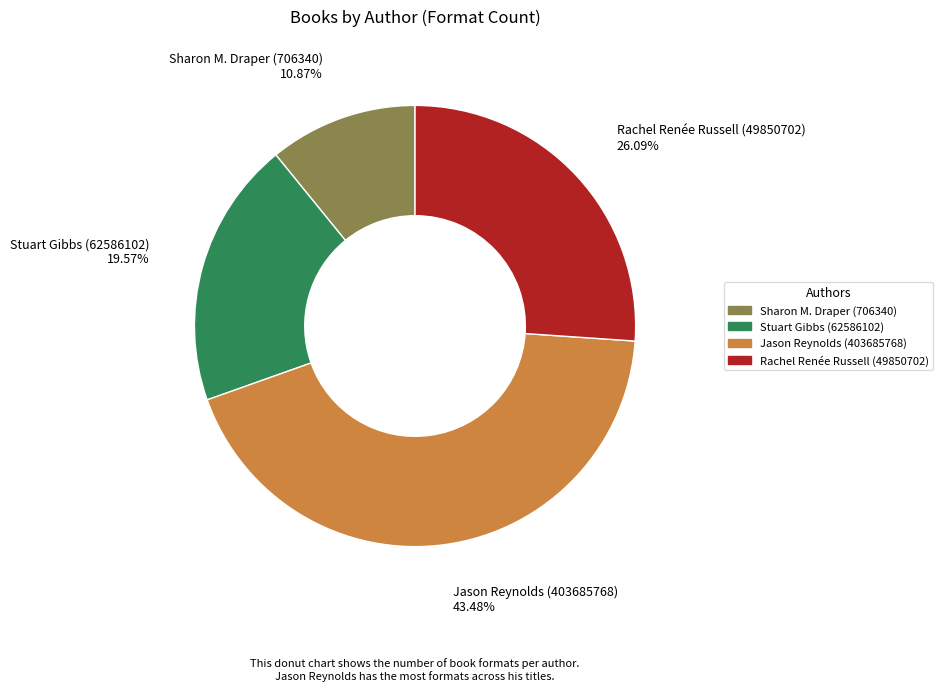

True or false: Sharon M. Draper (706340) accounts for 11% of the total.

True